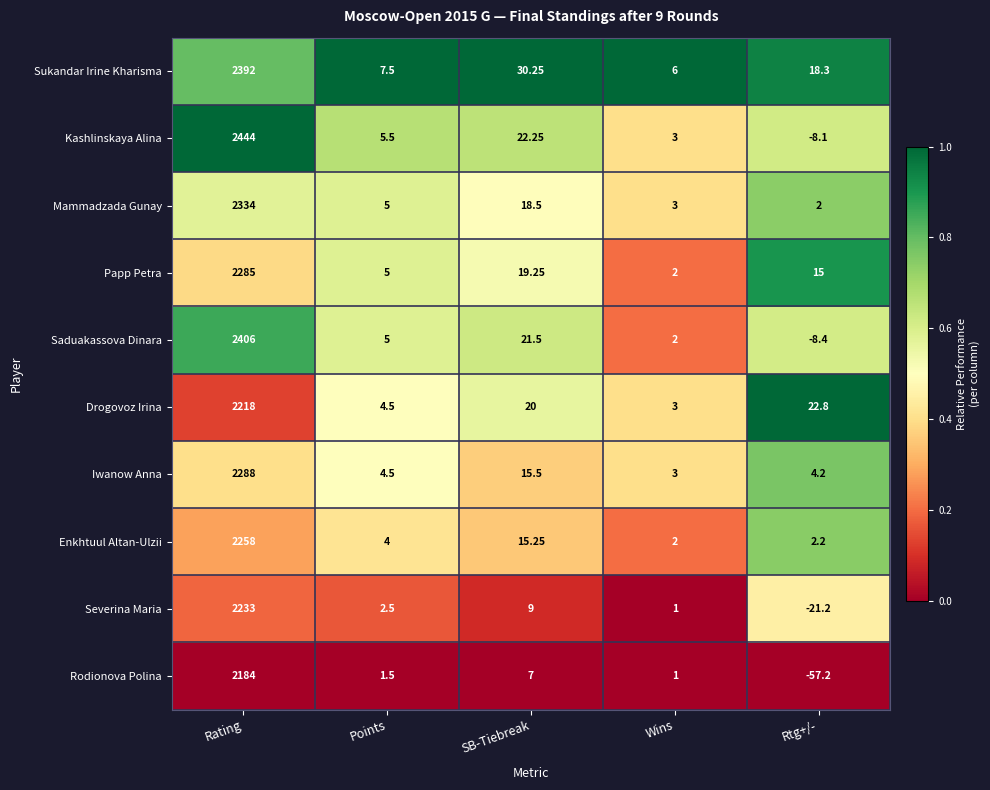

List the series in order of their peak value, highest first.

Kashlinskaya Alina, Saduakassova Dinara, Sukandar Irine Kharisma, Mammadzada Gunay, Iwanow Anna, Papp Petra, Enkhtuul Altan-Ulzii, Severina Maria, Drogovoz Irina, Rodionova Polina